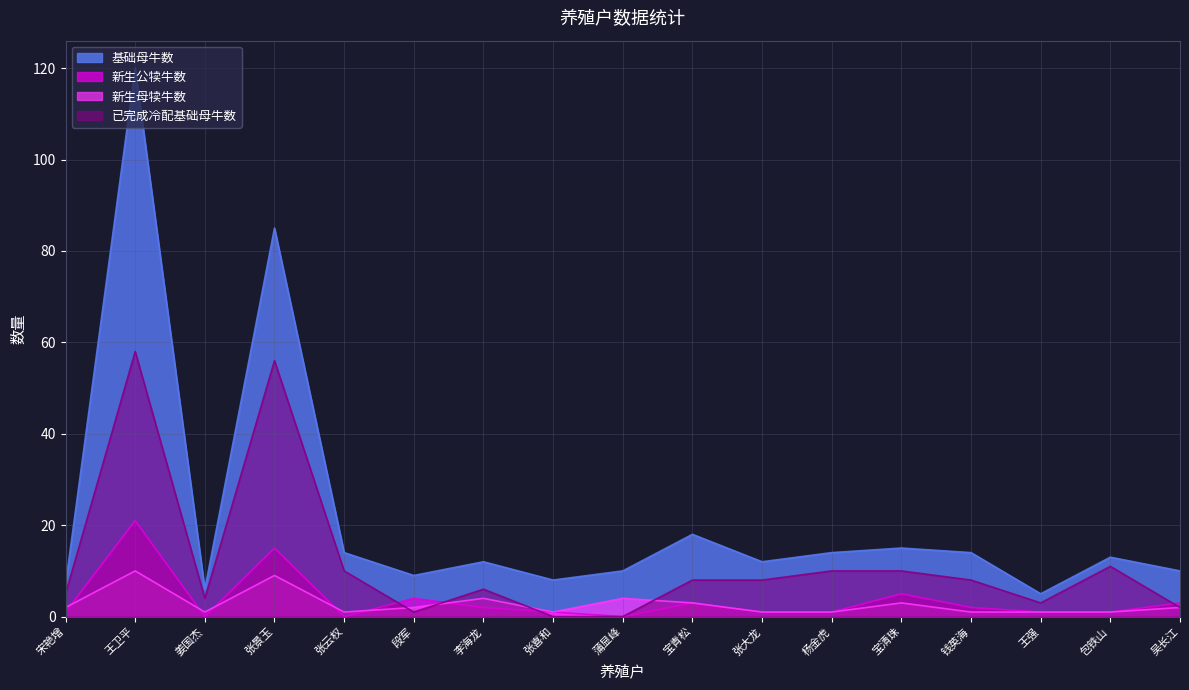

What is the total value across all series at 张景玉?

165